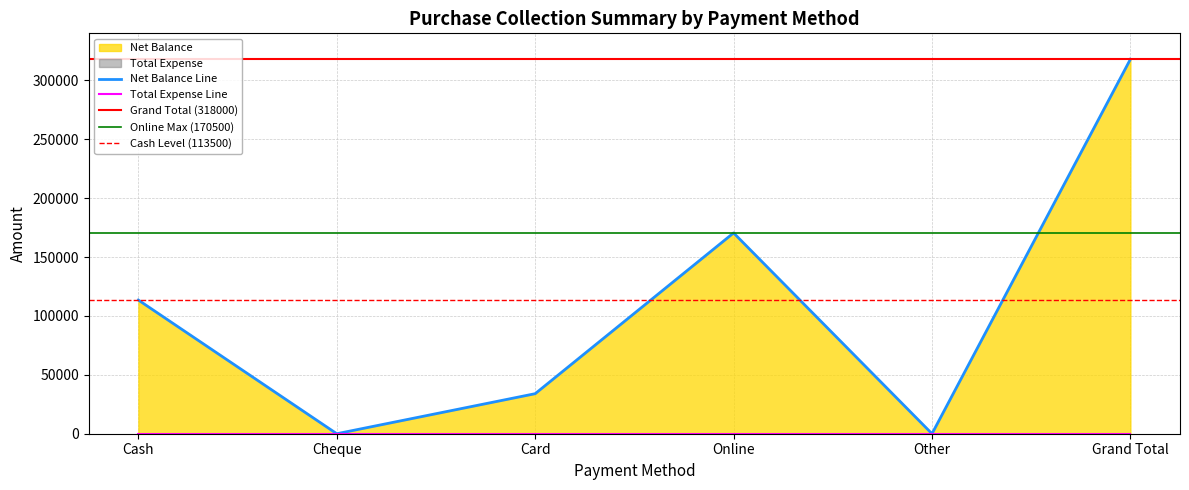

What is the change in value from Cash to Grand Total?

+204500